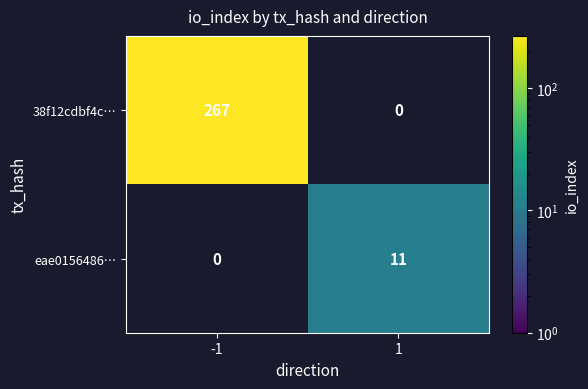

Which series changed the most between -1 and 1?

38f12cdbf4c…